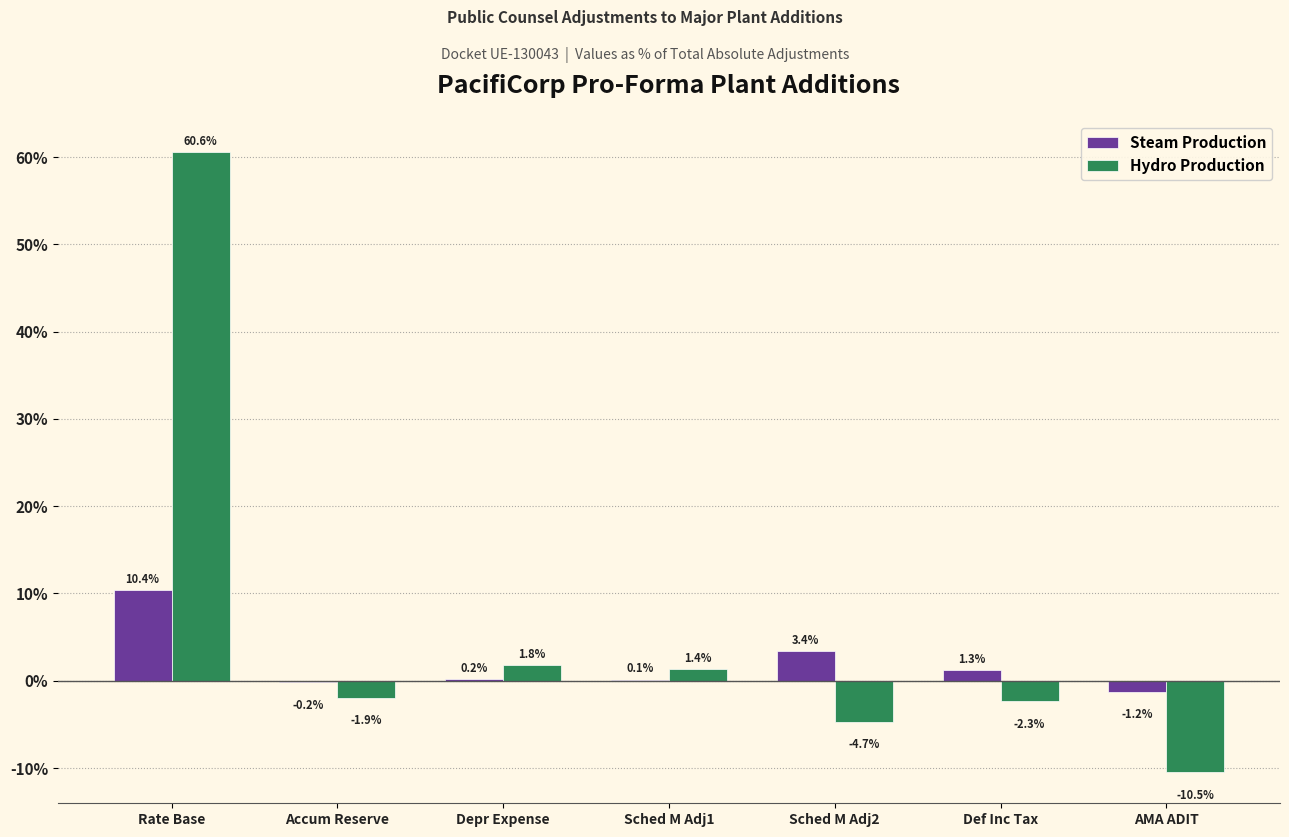

Reading left to right, list all the values displayed in this chart.

Steam Production: Rate Base=10.4	Accum Reserve=-0.2	Depr Expense=0.2	Sched M Adj1=0.1	Sched M Adj2=3.4	Def Inc Tax=1.3	AMA ADIT=-1.2
Hydro Production: Rate Base=60.6	Accum Reserve=-1.9	Depr Expense=1.8	Sched M Adj1=1.4	Sched M Adj2=-4.7	Def Inc Tax=-2.3	AMA ADIT=-10.5